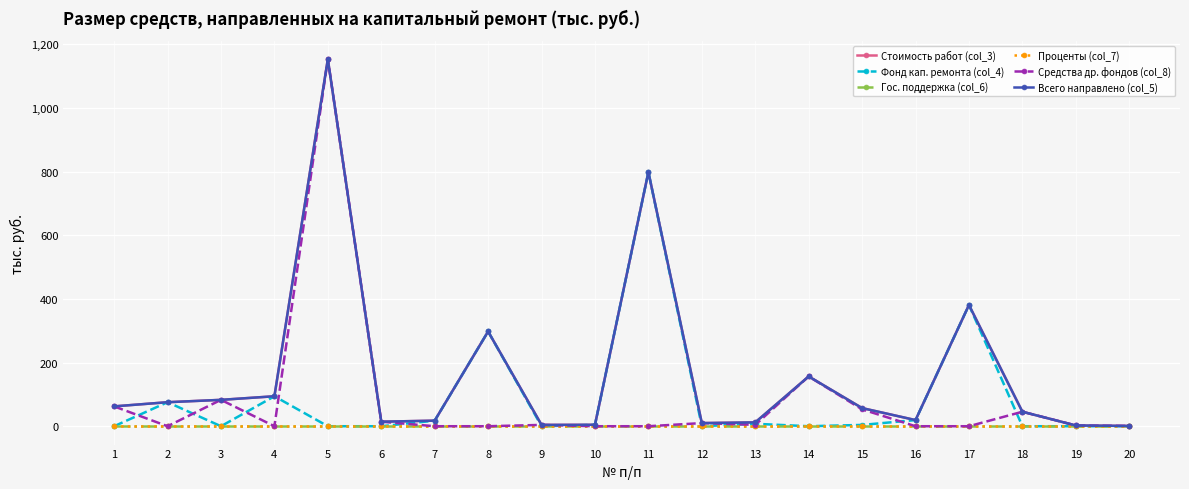

What is the average value of the Всего направлено (col_5) series?

164.4